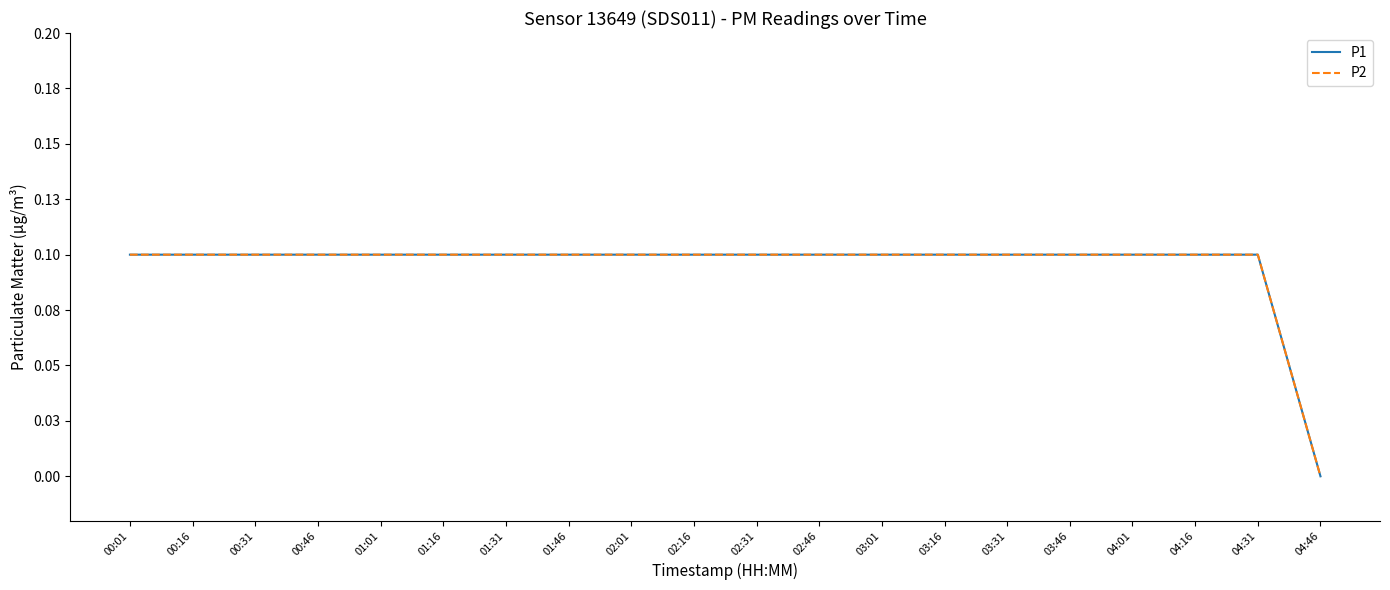

How many P2 values are between 0 and 1?

20